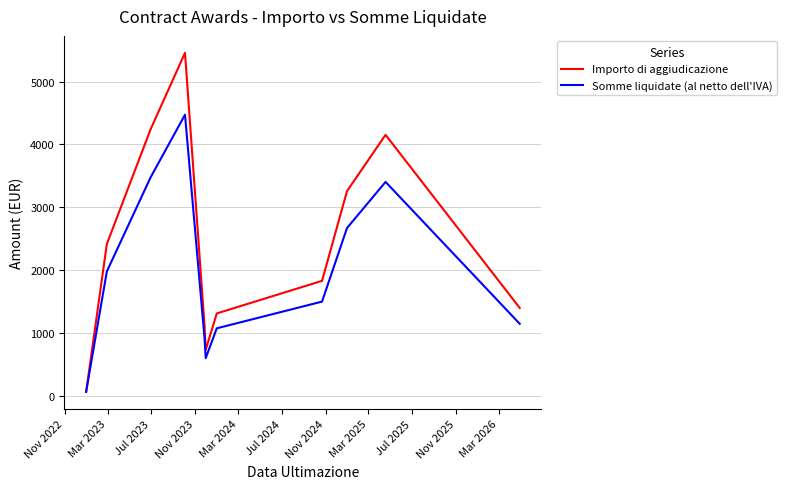

Which series has the largest total across all categories?

Importo di aggiudicazione